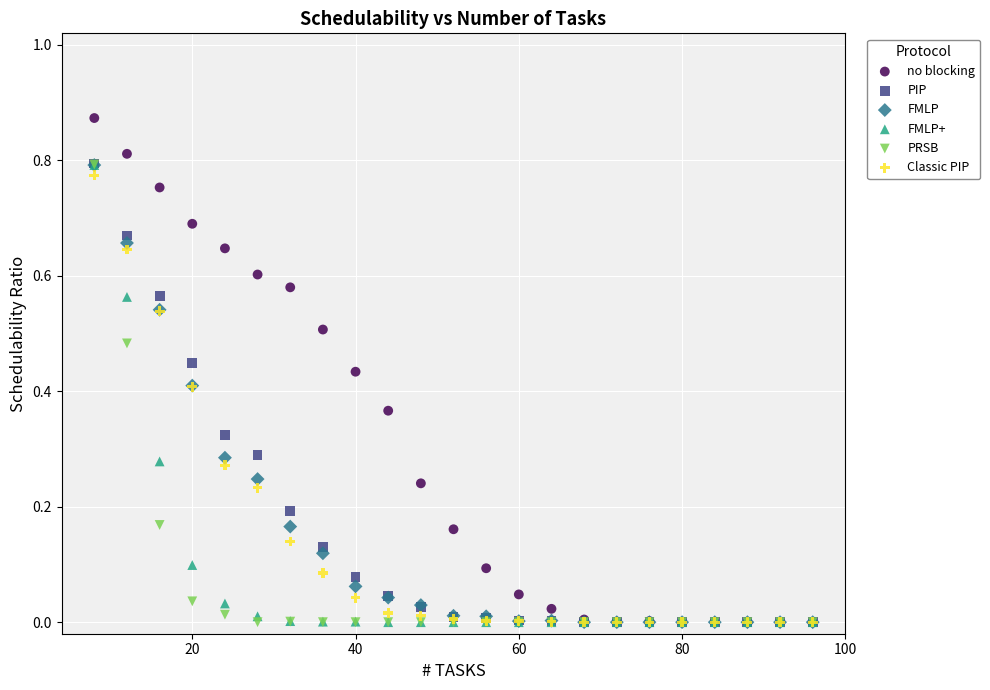

Which series reaches the maximum Y coordinate?

no blocking